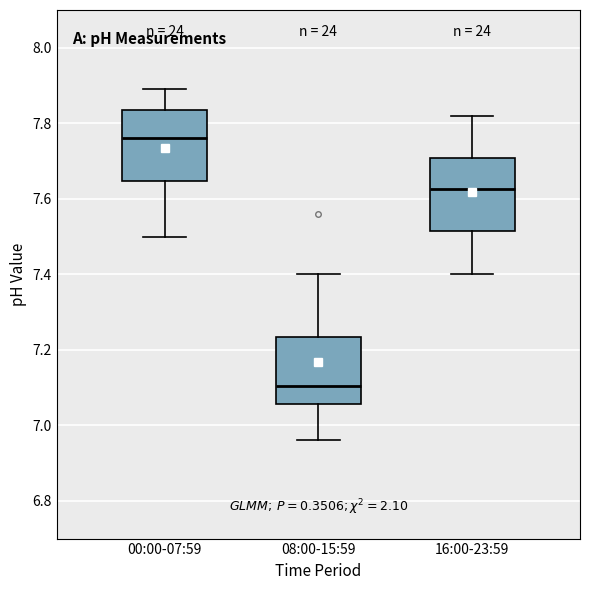

Reading left to right, read every box against the y-axis: the position of its median line, the range the box covers, and the ends of its whiskers. The values are not printed on the chart, so give them approximately, as read against the axis.

00:00-07:59: median 7.76, box 7.64 to 7.84, whiskers 7.50 to 7.90
08:00-15:59: median 7.10, box 7.06 to 7.24, whiskers 6.96 to 7.40
16:00-23:59: median 7.62, box 7.52 to 7.70, whiskers 7.40 to 7.82